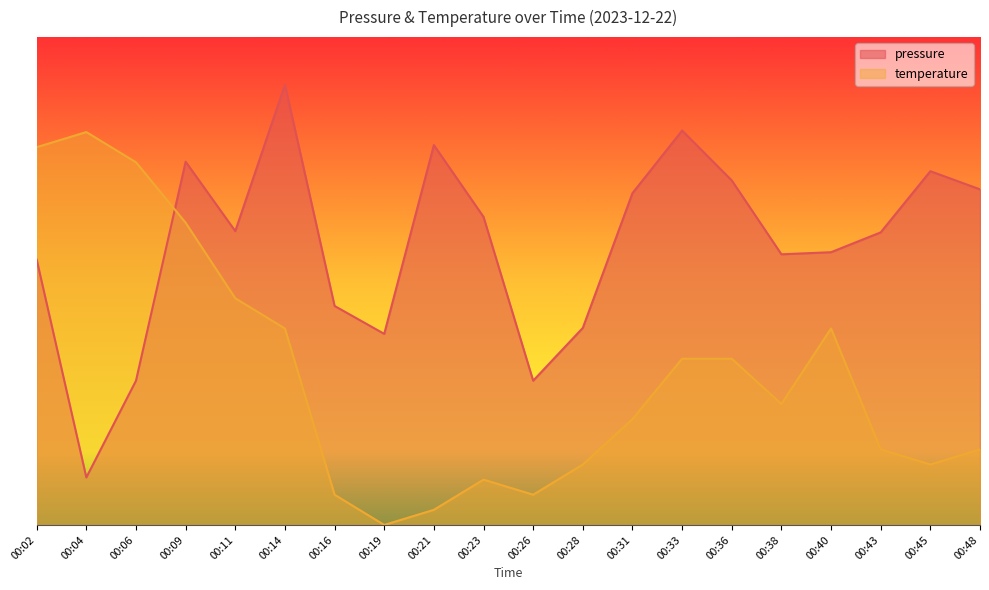

Where is temperature nearest to the value 95602?

00:14